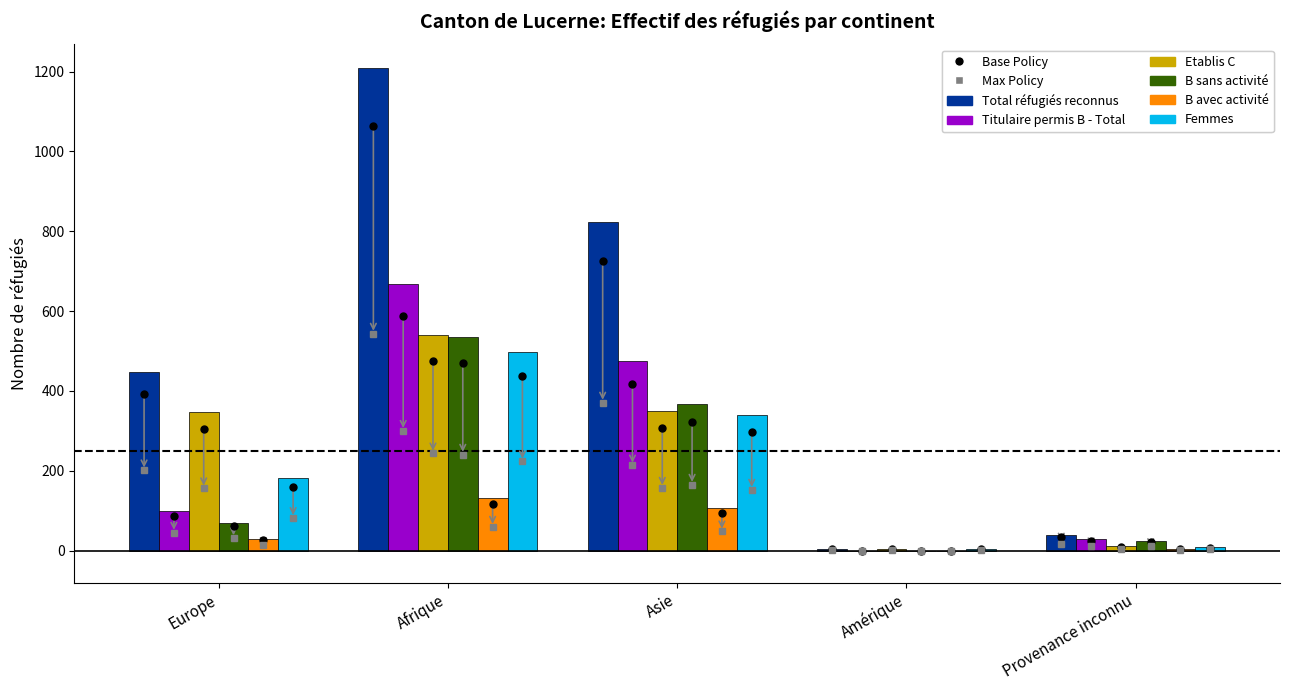

What is the sum of the Etablis C values at Provenance inconnu and Asie?

361